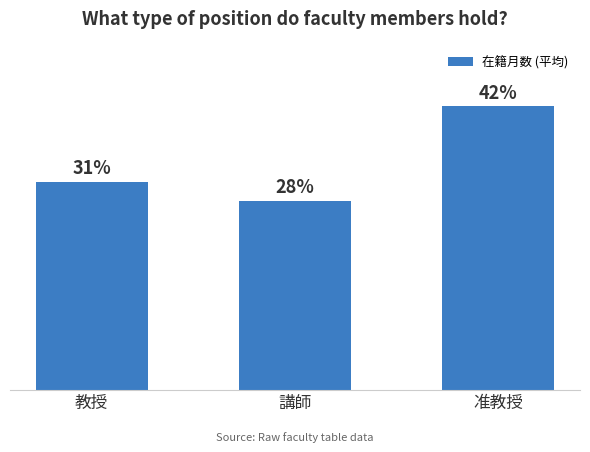

Which category has the highest value across all series?

准教授